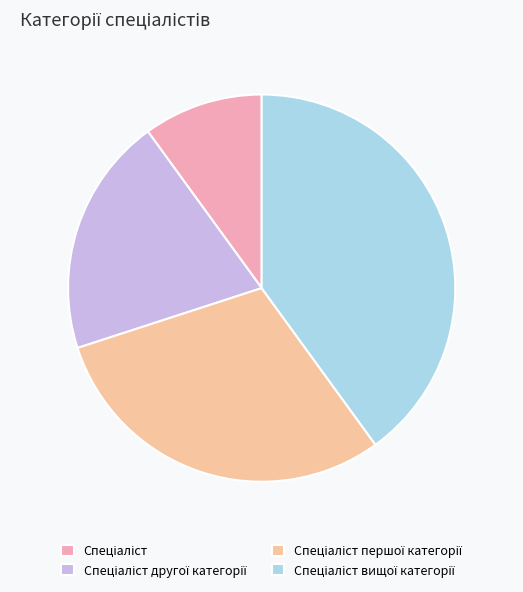

Is the sum of Спеціаліст першої категорії and Спеціаліст вищої категорії greater than half?

Yes